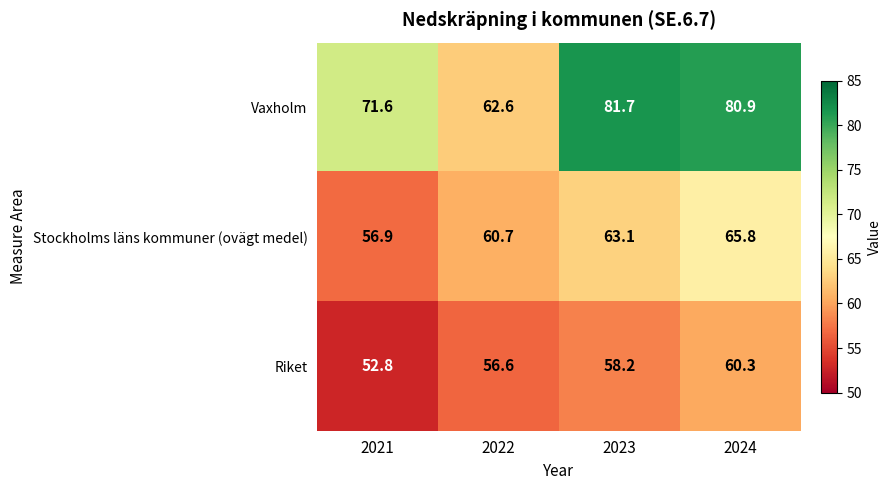

The Stockholms läns kommuner (ovägt medel) series shows 83.4 at 2021. True or false?

False